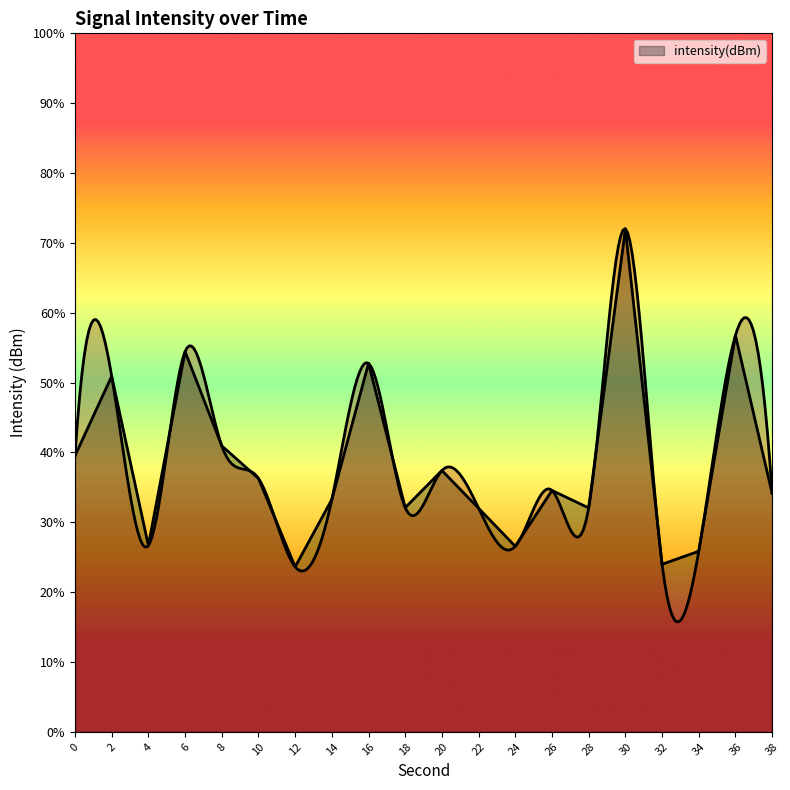

Reading right to left, what are all the values shown in this chart?

-132.9	-121.6	-137.1	-138.0	-114.0	-134.0	-132.7	-136.7	-134.0	-131.3	-134.0	-123.6	-133.4	-138.2	-131.9	-129.5	-122.8	-136.7	-124.5	-130.2